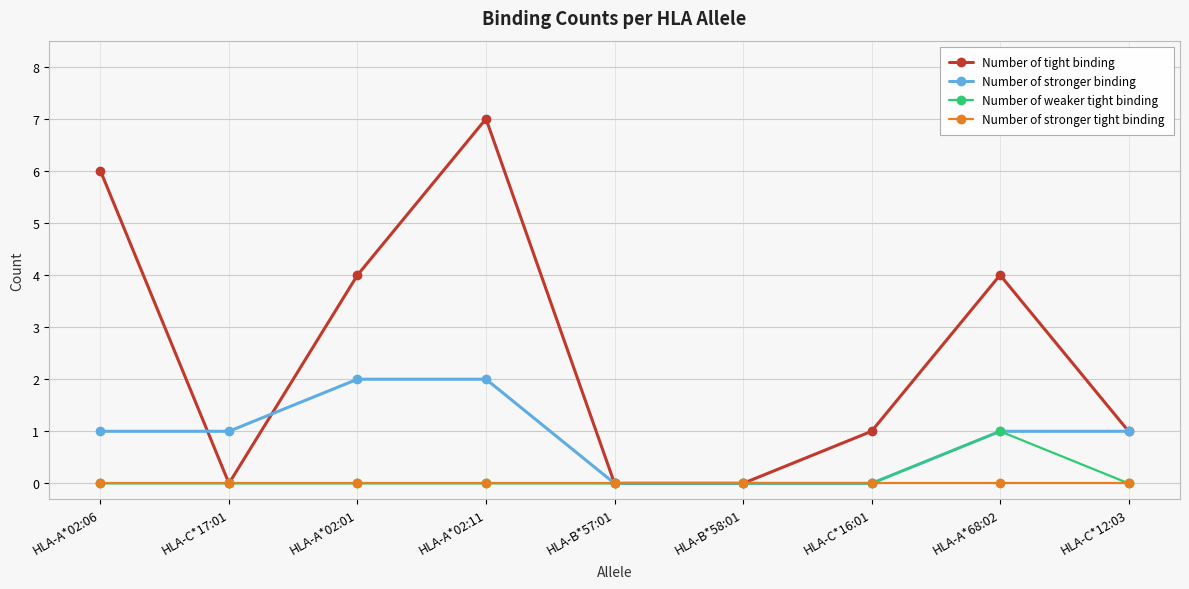

Which category has the highest value across all series?

HLA-A*02:11